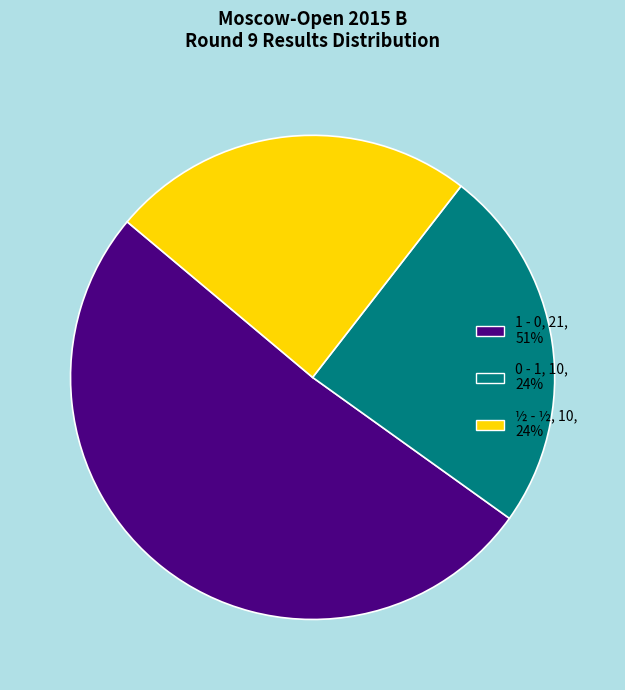

Which slice is the largest?

1 - 0